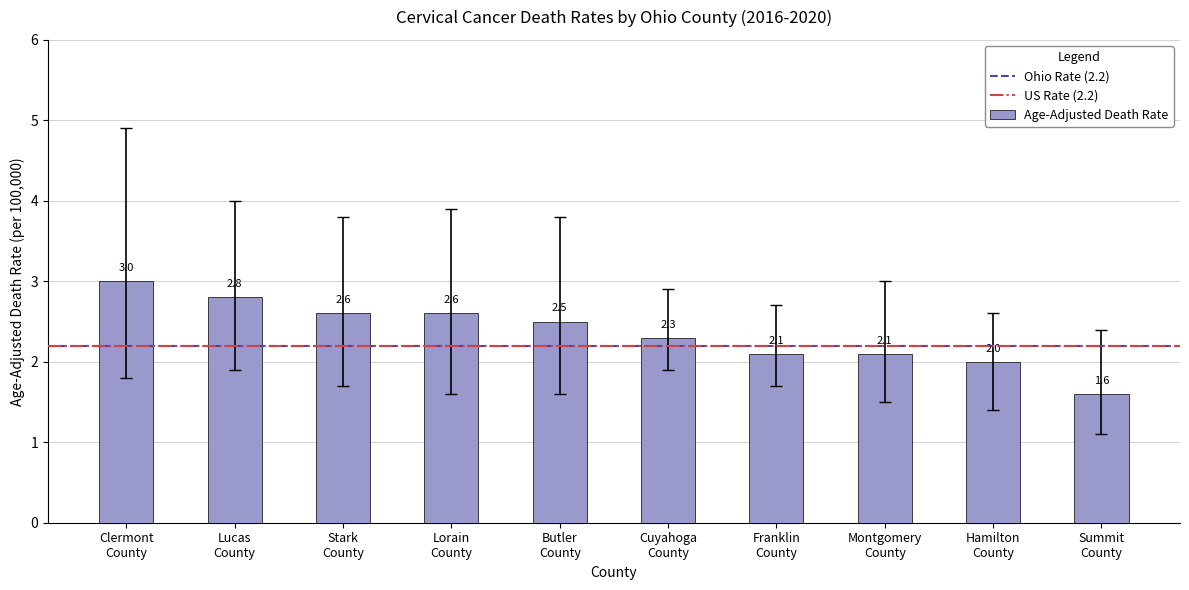

What is the average value?

2.4